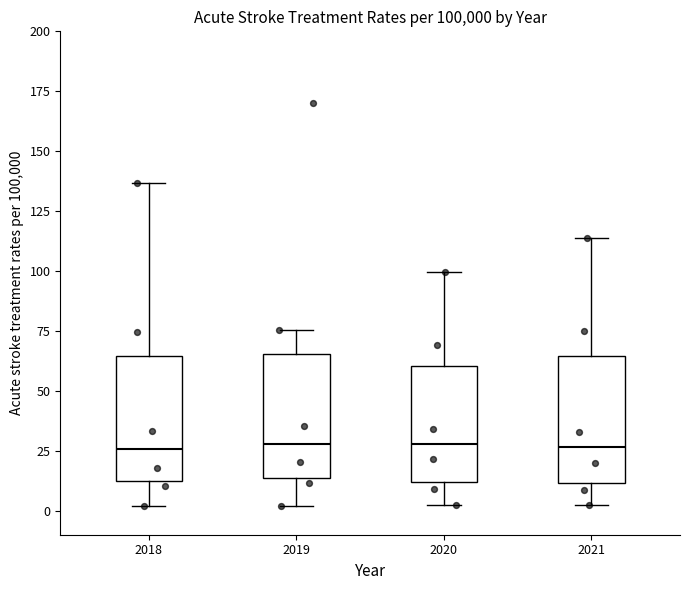

Reading left to right, read every box against the y-axis: the position of its median line, the range the box covers, and the ends of its whiskers. The values are not printed on the chart, so give them approximately, as read against the axis.

2018: median 25, box 10 to 65, whiskers 0 to 135
2019: median 30, box 15 to 65, whiskers 0 to 75
2020: median 30, box 10 to 60, whiskers 5 to 100
2021: median 25, box 10 to 65, whiskers 0 to 115